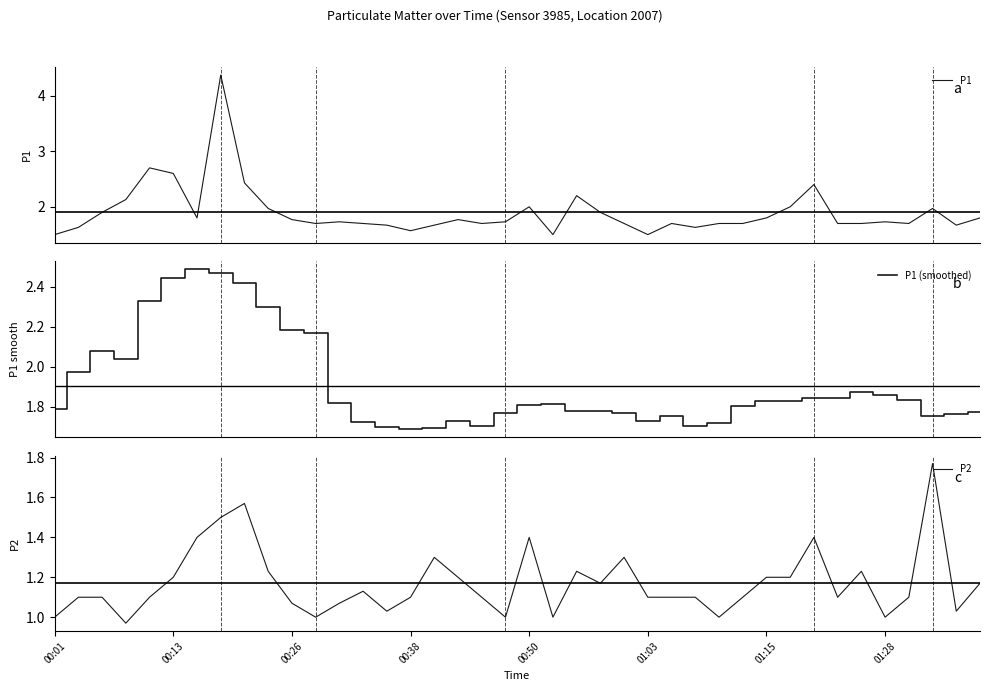

Which series has the largest total across all categories?

P1 (smoothed)